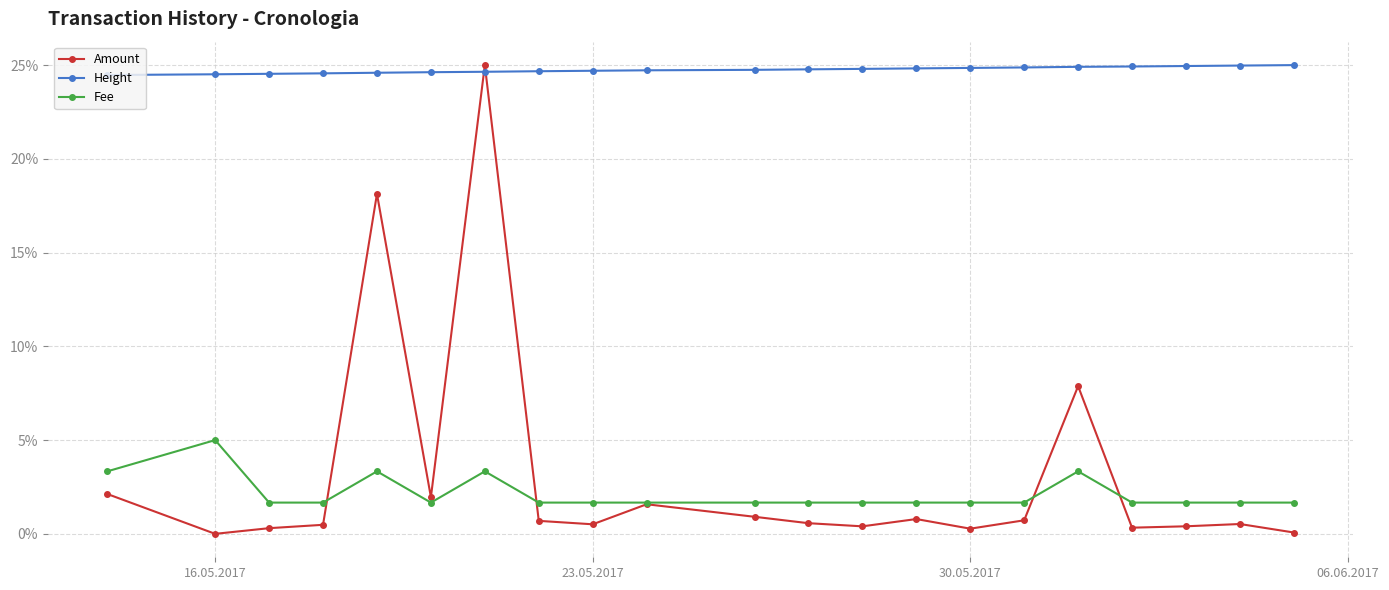

True or false: Fee and Height cross at least once.

False